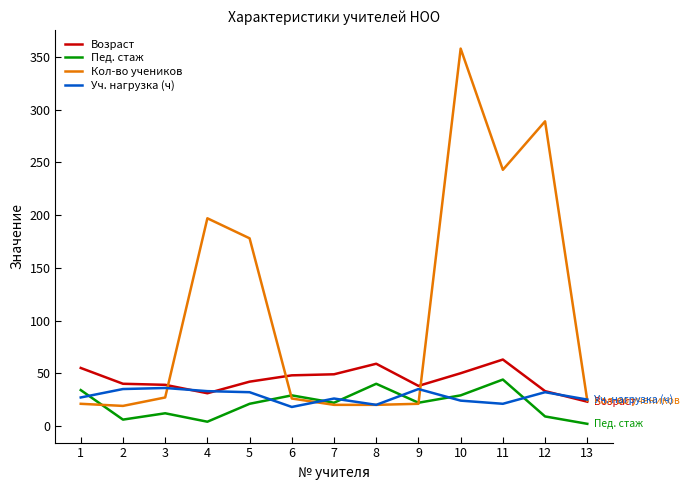

Is the value of Возраст at 6 greater than the value of Уч. нагрузка (ч) at 5?

Yes